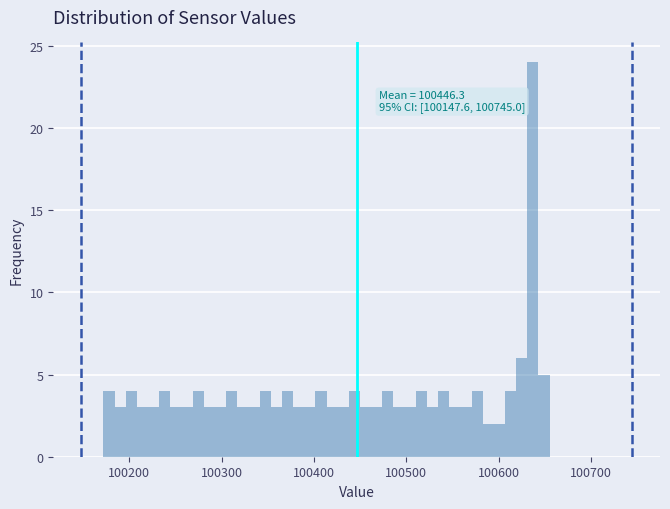

Read against the x-axis, roughly where is the centre of the tallest bar?

100640